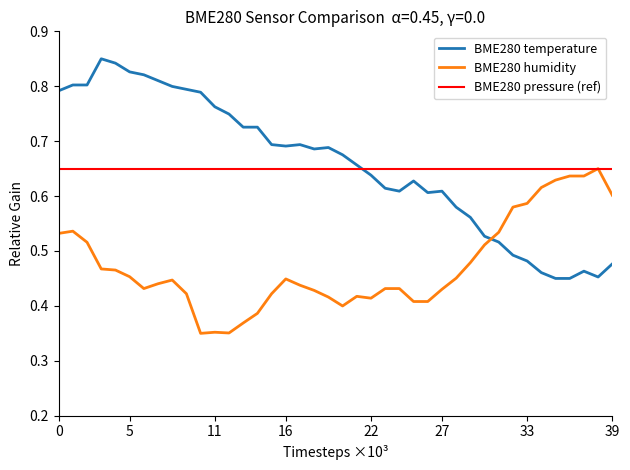

After their last crossing, which series has the higher values: BME280 humidity or BME280 temperature?

BME280 humidity